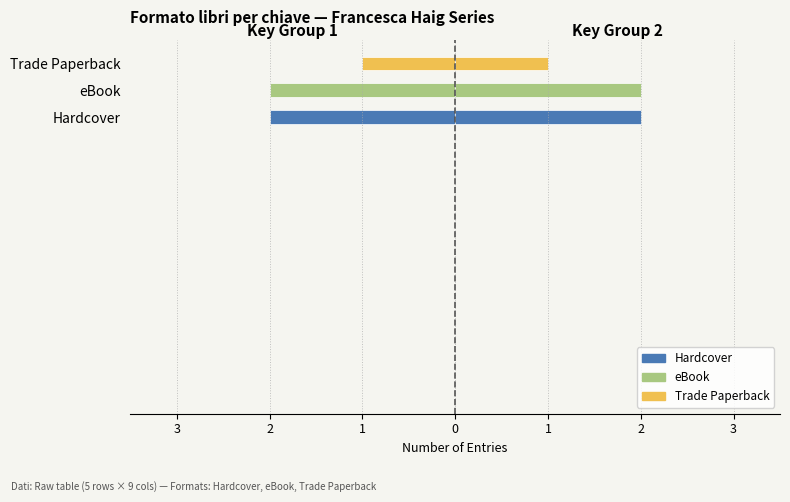

What is the value of the 1st bar from the left?

-2